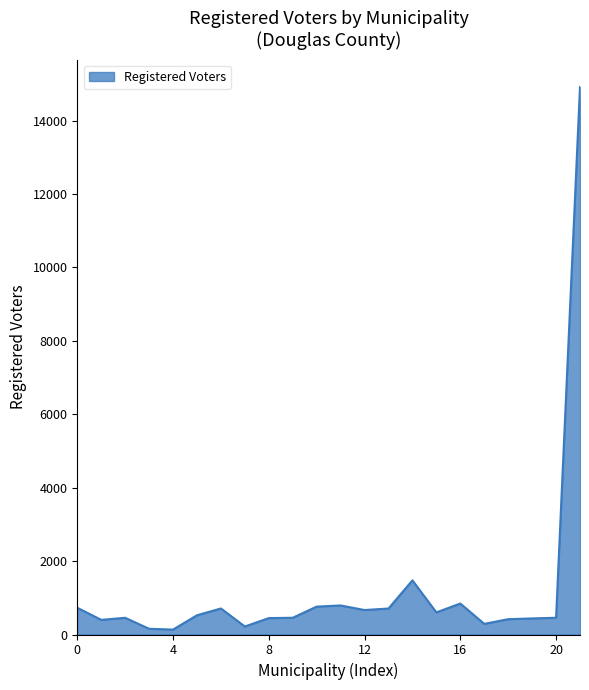

What is the greatest value displayed?

14918